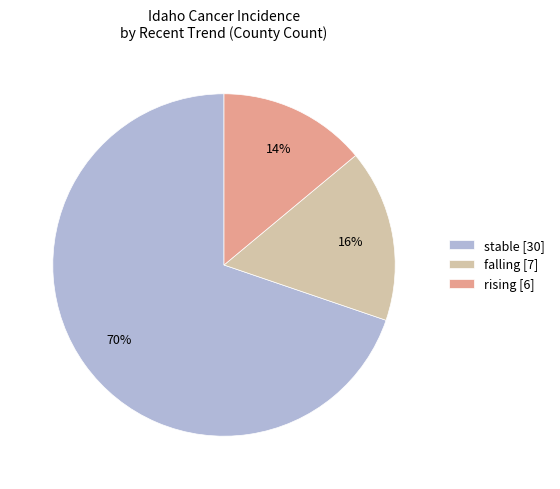

Count the number of slices in the pie.

3